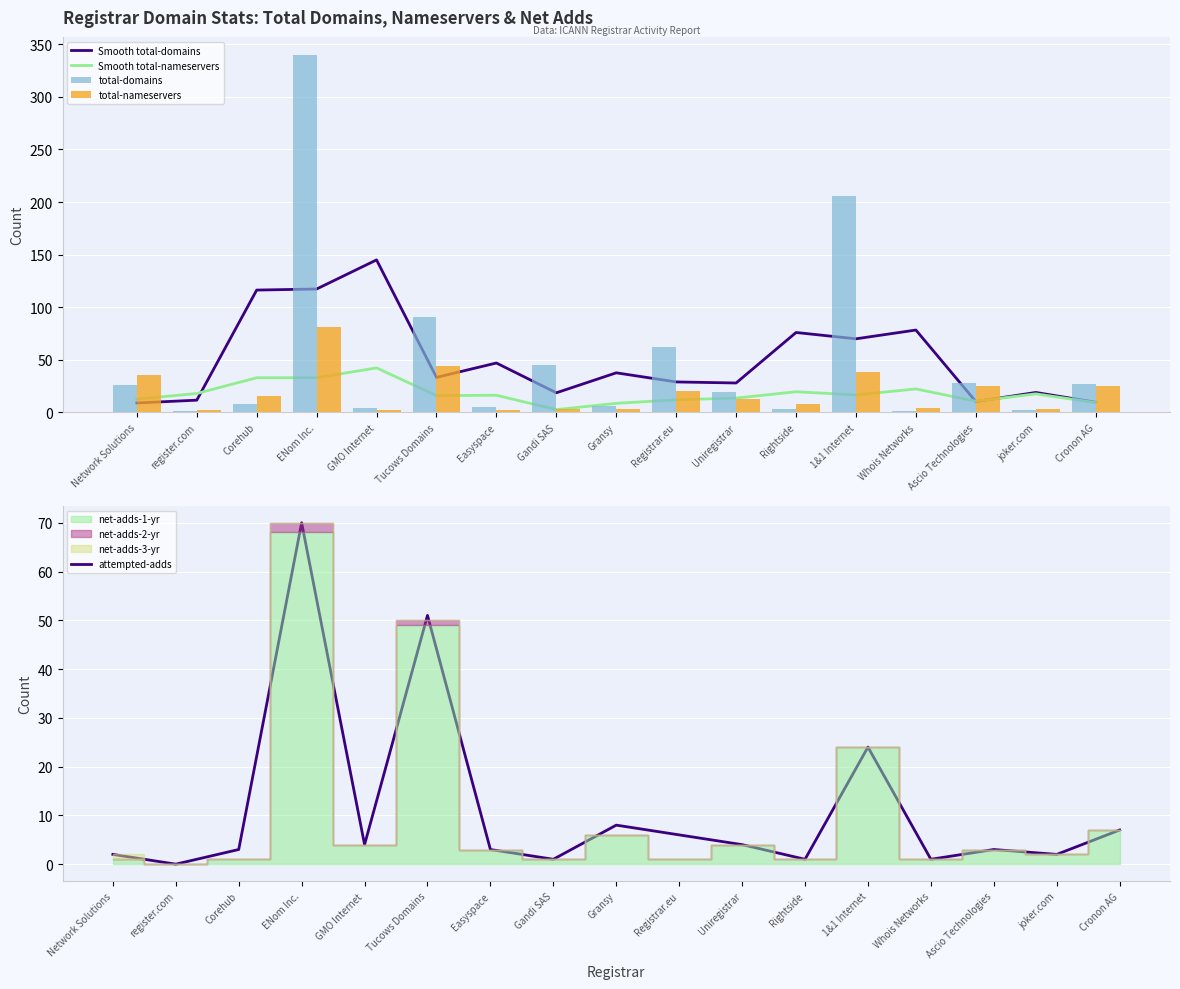

Which category has the highest value in the total-domains series?

ENom Inc.